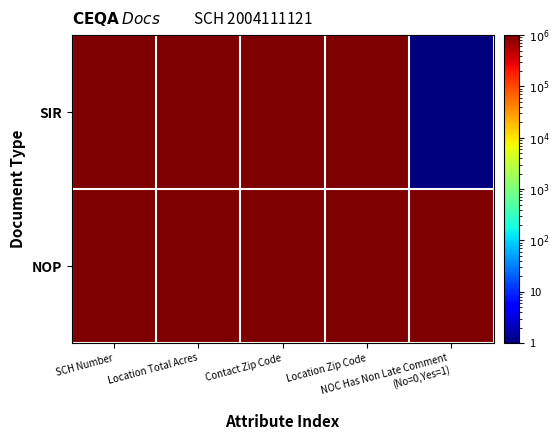

Reading left to right, transcribe all the data shown in this chart.

SIR: SCH Number=1000000	Location Total Acres=1000000	Contact Zip Code=1000000	Location Zip Code=1000000	NOC Has Non Late Comment
(No=0,Yes=1)=1
NOP: SCH Number=1000000	Location Total Acres=1000000	Contact Zip Code=1000000	Location Zip Code=1000000	NOC Has Non Late Comment
(No=0,Yes=1)=1000000